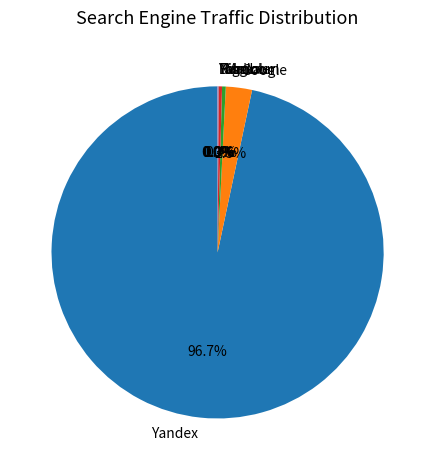

Which has a higher value, Google or Rambler?

Google